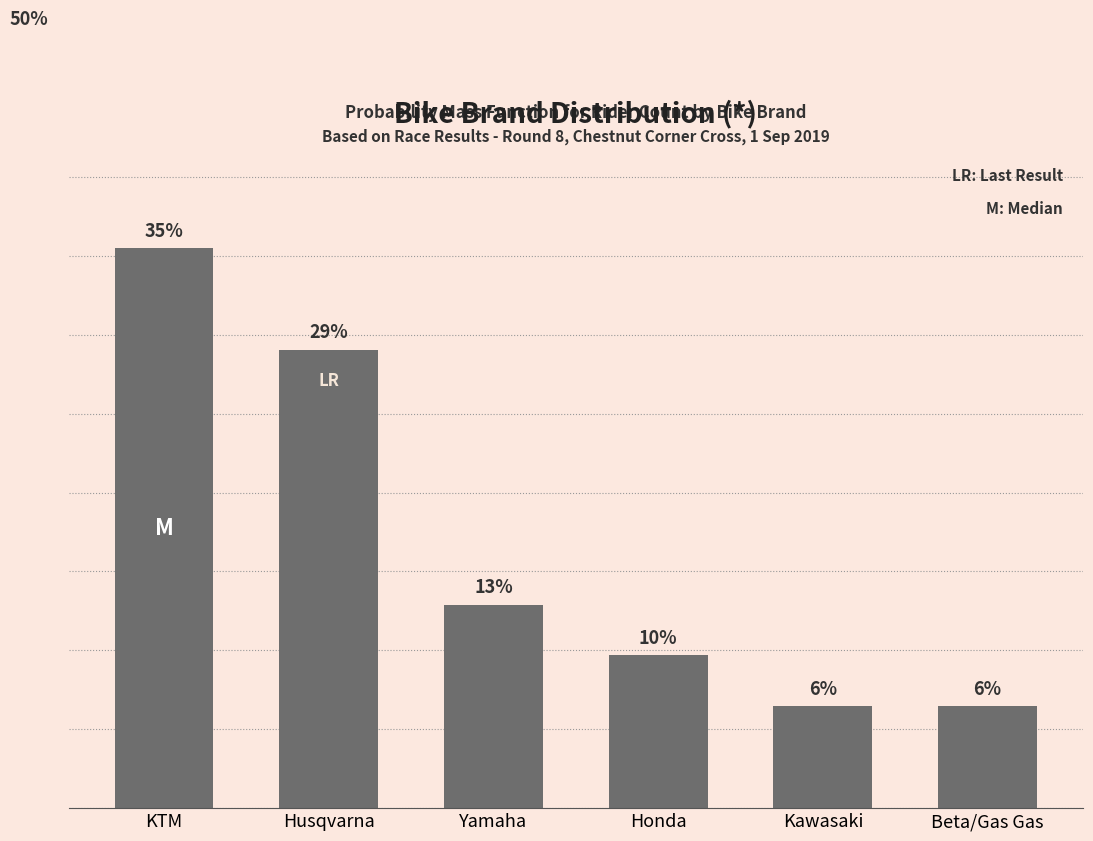

Does the chart contain any negative values?

No